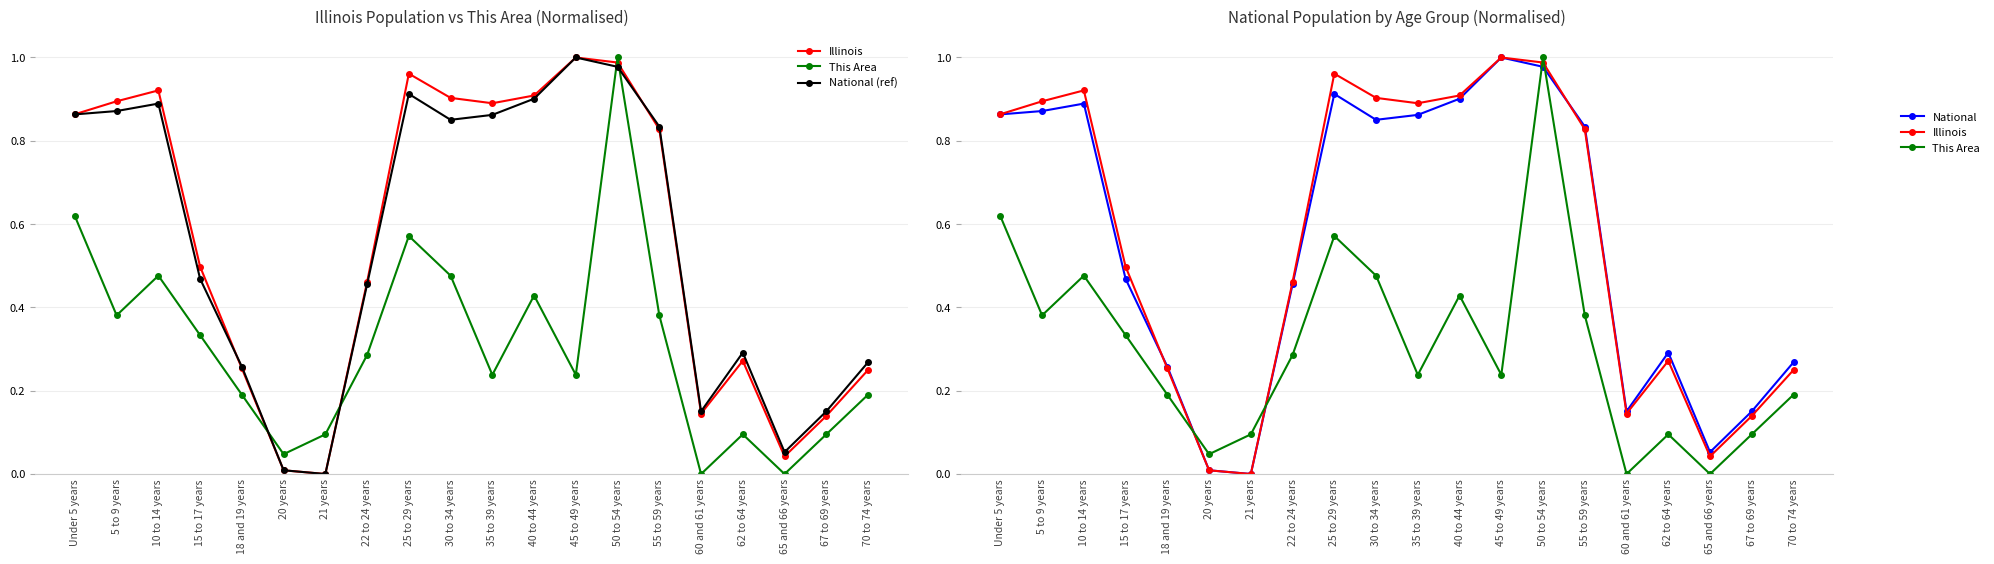

At which category does the chart reach its minimum across all series?

21 years